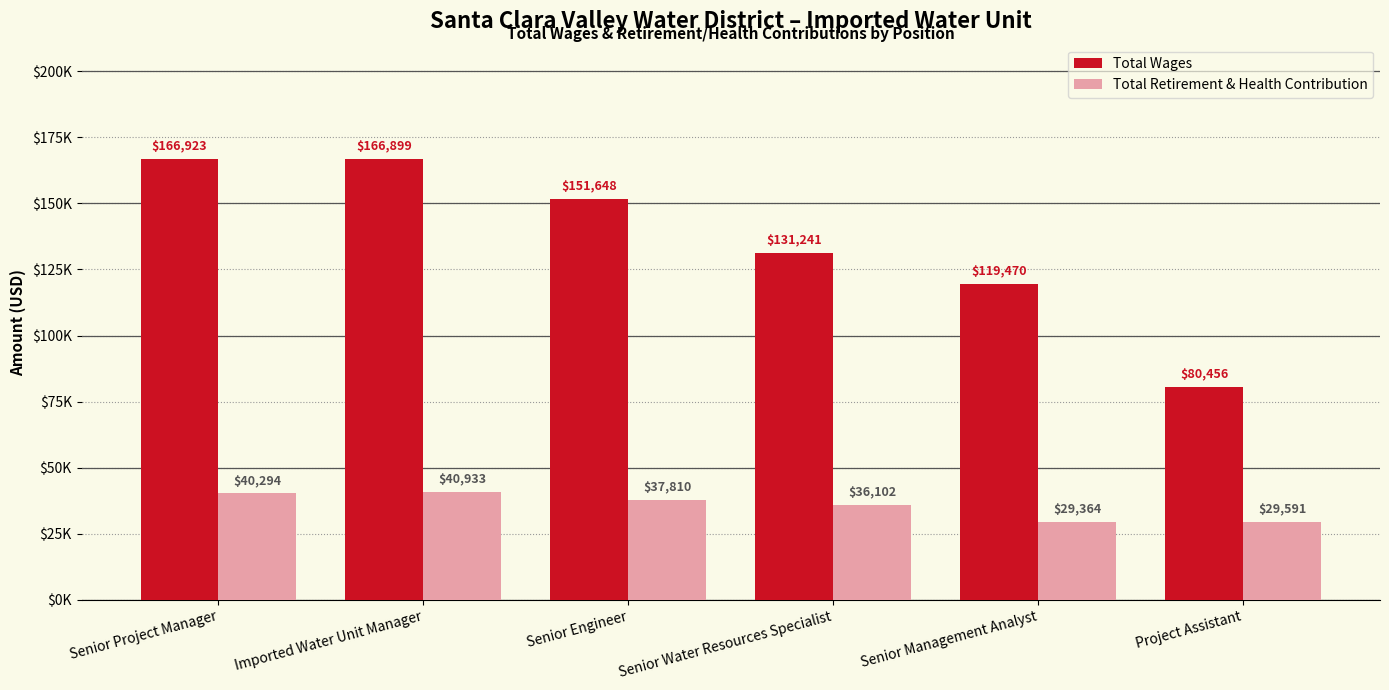

Reading left to right, what are all the values shown in this chart?

Total Wages: Senior Project Manager=166923	Imported Water Unit Manager=166899	Senior Engineer=151648	Senior Water Resources Specialist=131241	Senior Management Analyst=119470	Project Assistant=80456
Total Retirement & Health Contribution: Senior Project Manager=40294	Imported Water Unit Manager=40933	Senior Engineer=37810	Senior Water Resources Specialist=36102	Senior Management Analyst=29364	Project Assistant=29591